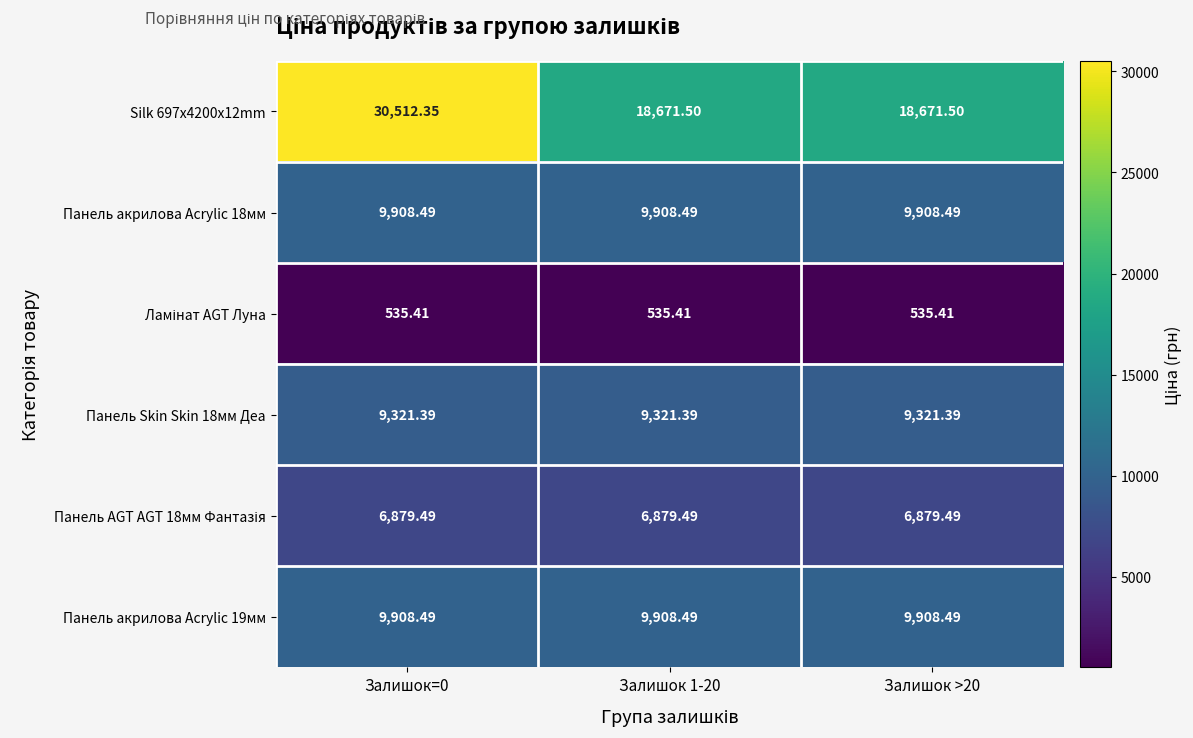

Is the value of Панель Skin Skin 18мм Деа at Залишок >20 greater than the value of Silk 697x4200x12mm at Залишок 1-20?

No